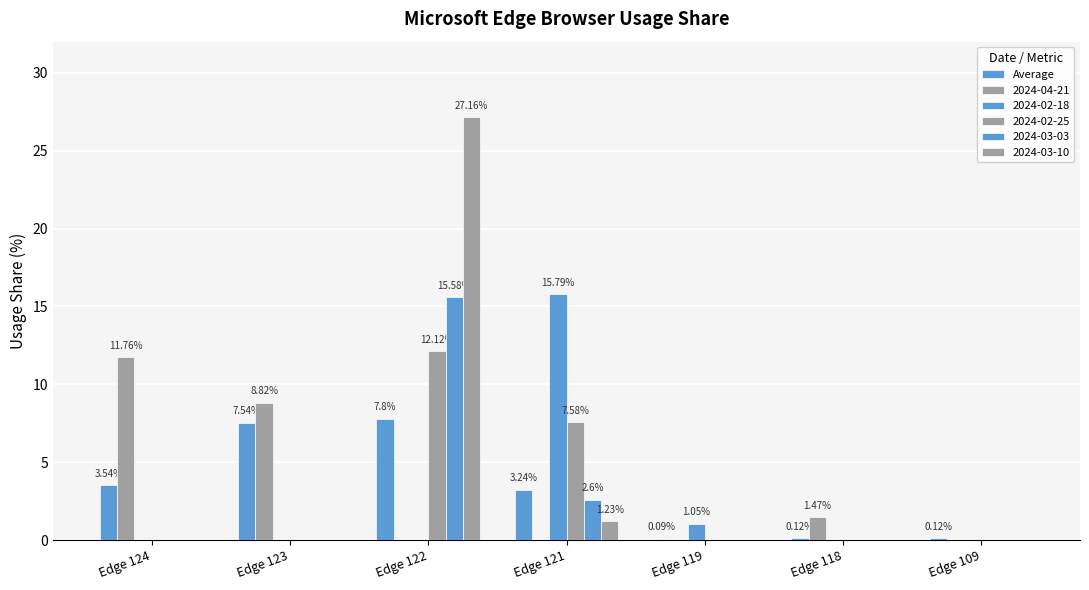

Reading left to right, list all the values displayed in this chart.

3.5	7.5	7.8	3.2	0.1	0.1	0.1